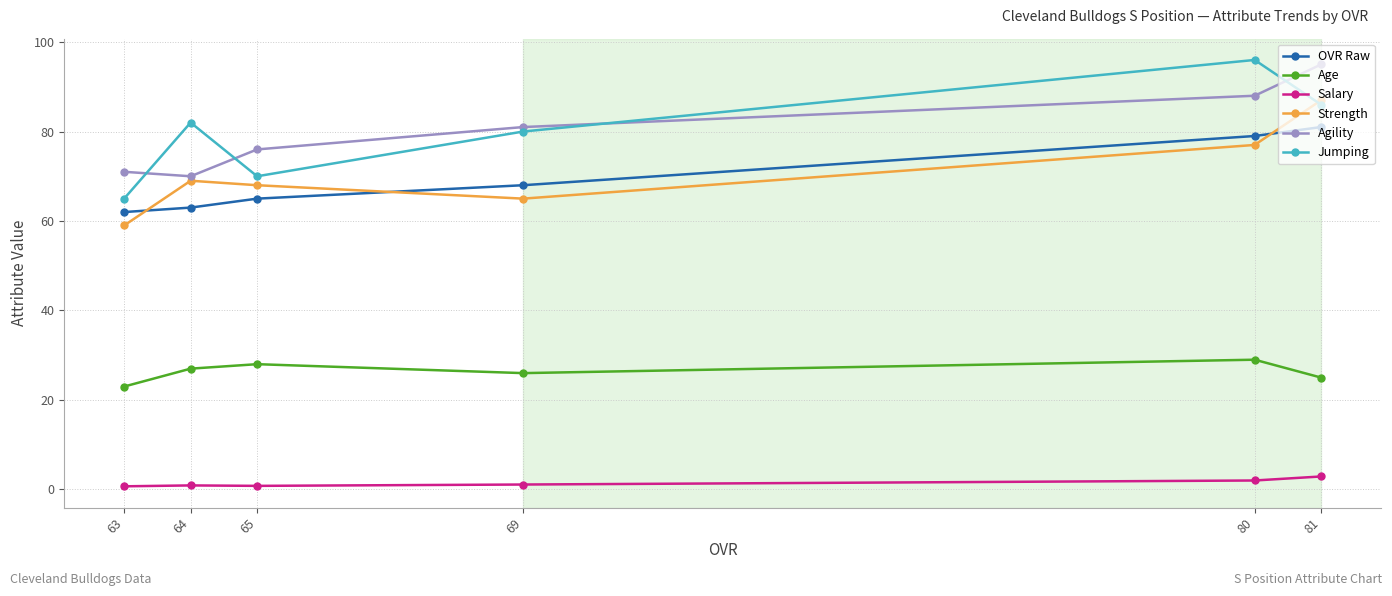

True or false: Salary and Strength cross at least once.

False